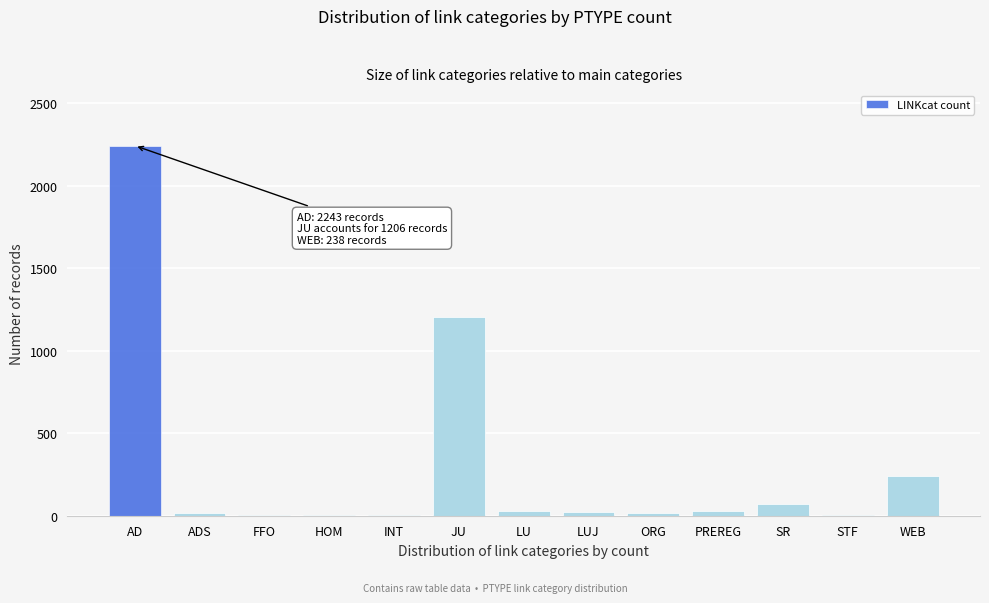

What is the maximum value shown in the chart?

2243